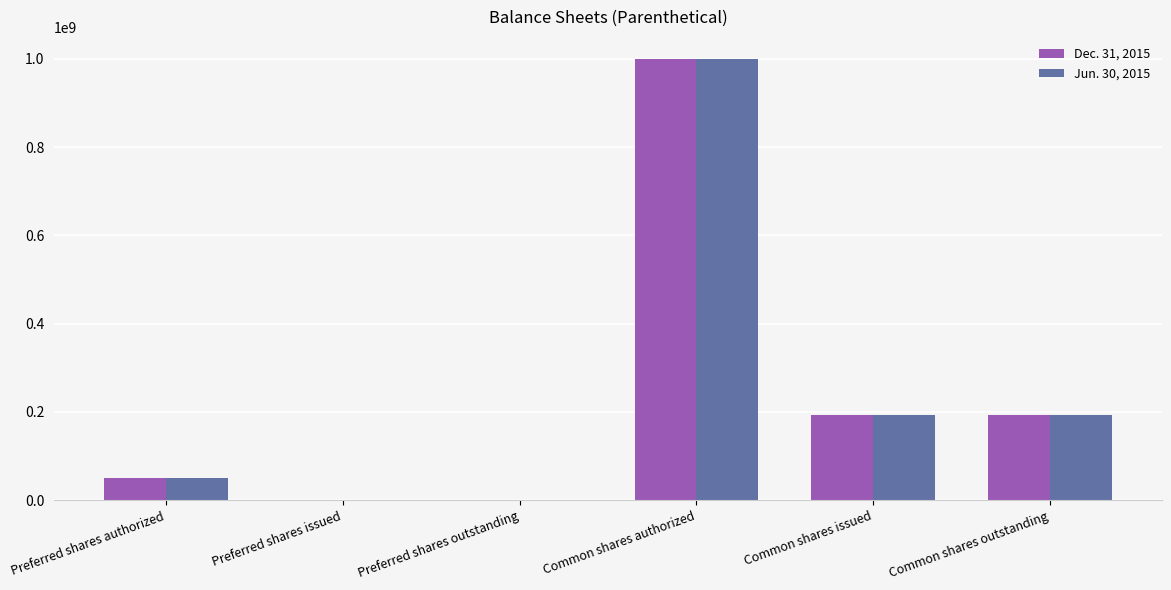

At which category is the sum across all series the highest?

Common shares authorized